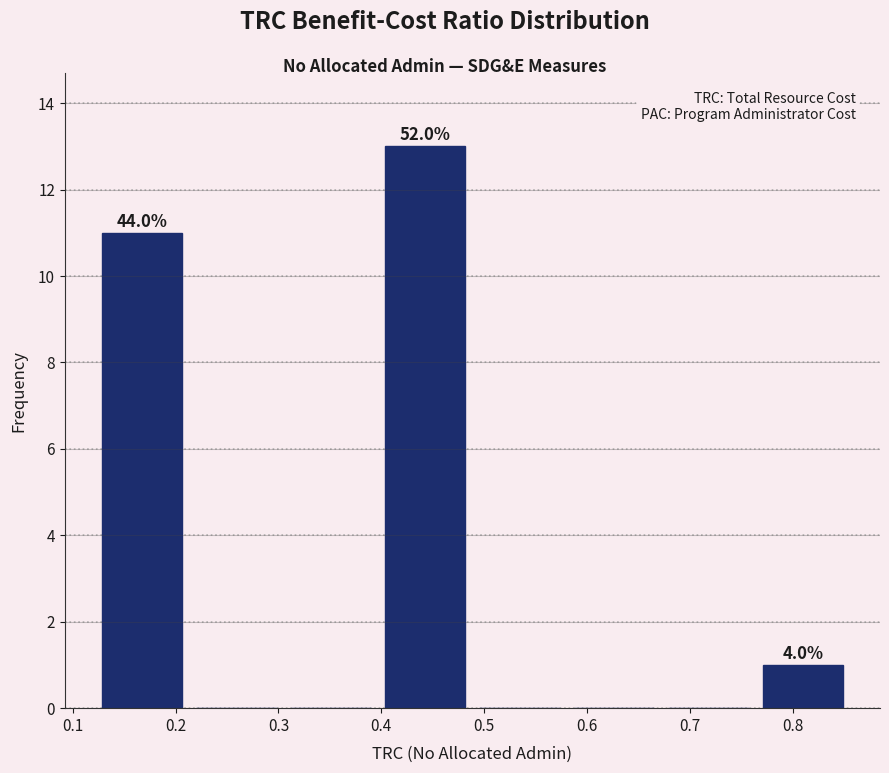

Over which range of the x-axis is the bar tallest?

0.40 to 0.49